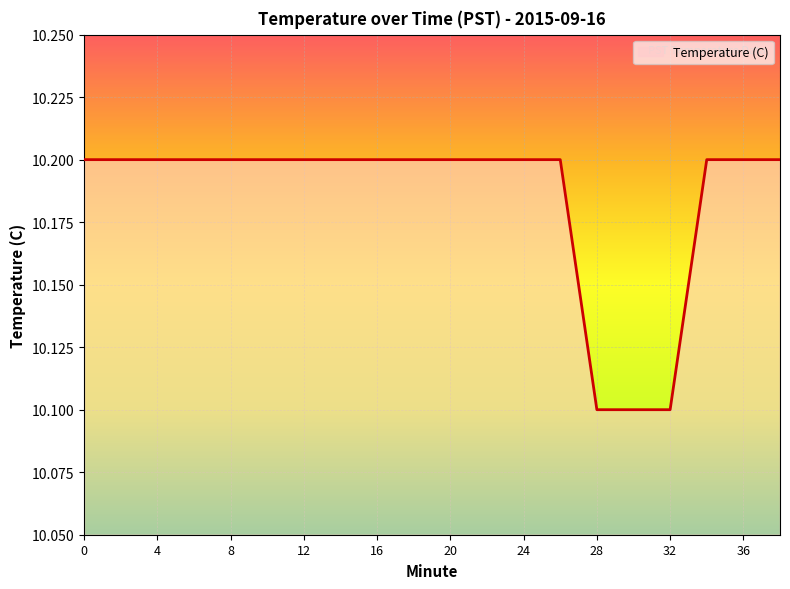

What is the greatest value displayed?

10.2